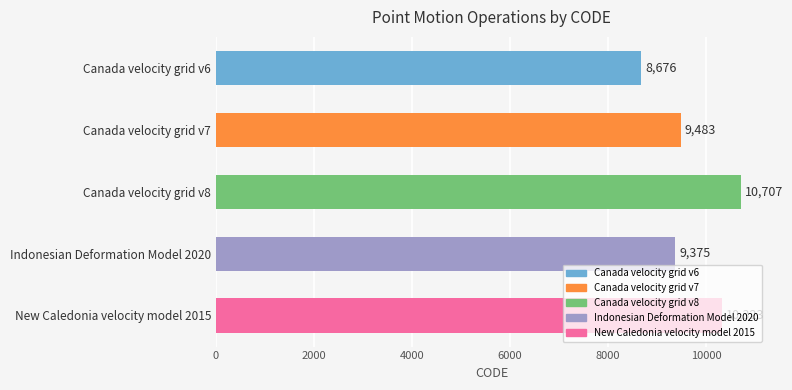

Which category has the highest value across all series?

Canada velocity grid v8